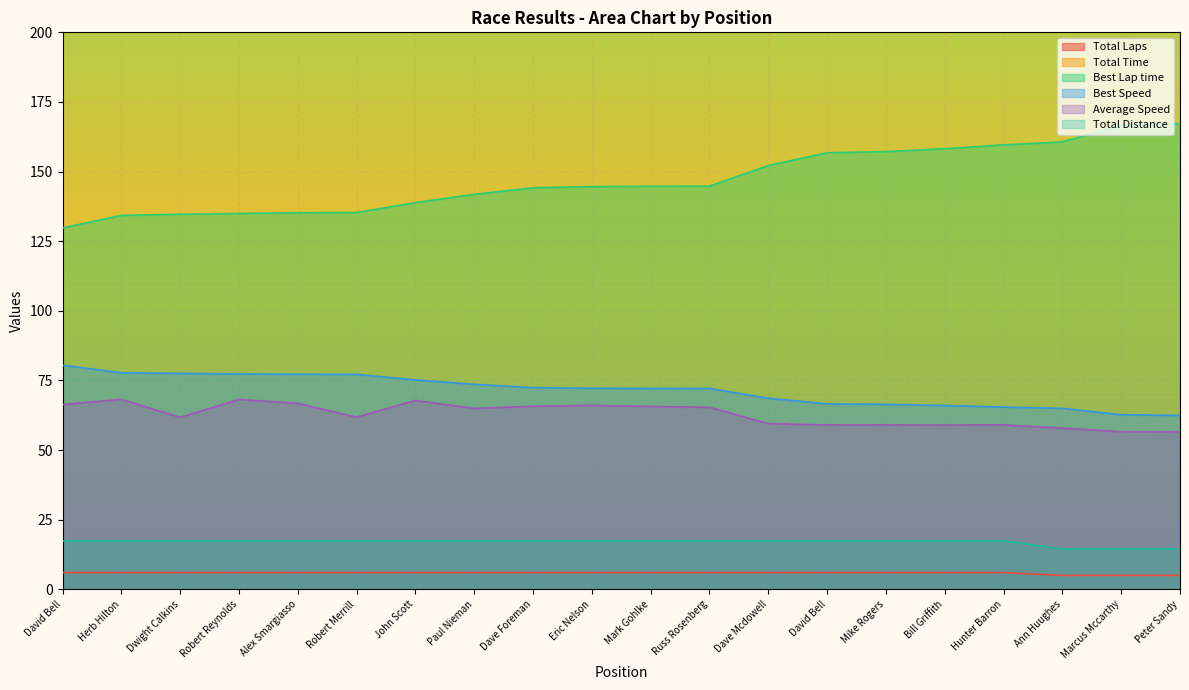

What is the average value of the Best Lap time series?

147.1